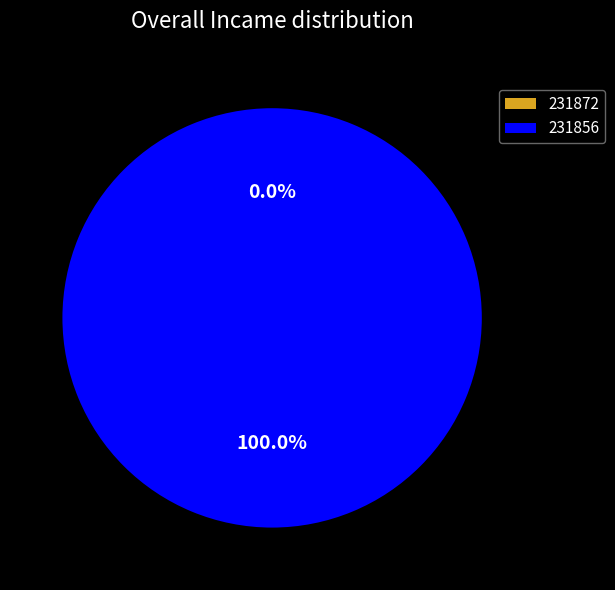

How many segments does this pie chart have?

2